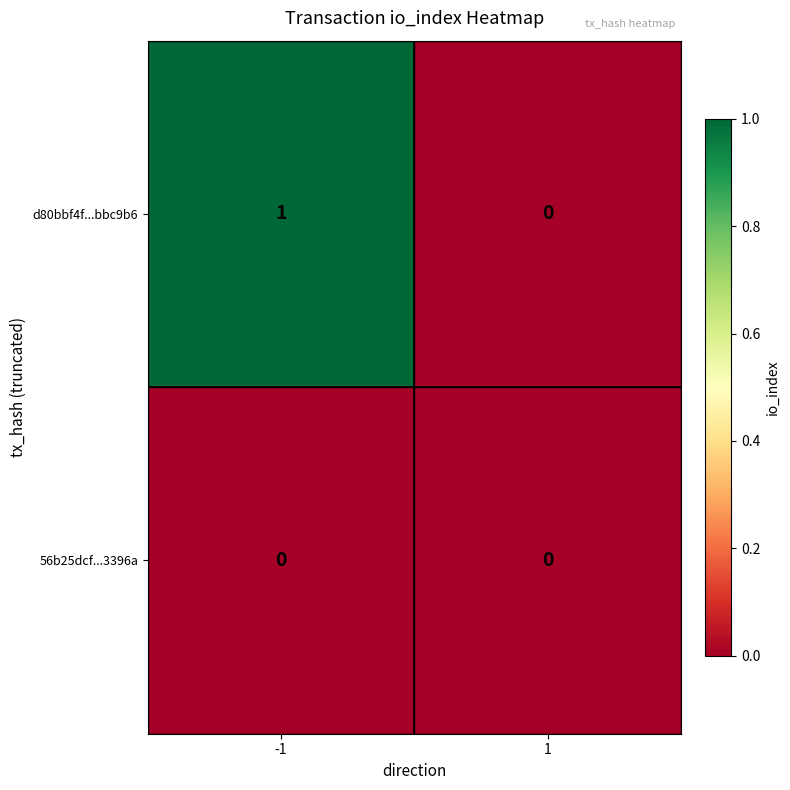

Is it true that d80bbf4f...bbc9b6 equals 1 at -1?

True